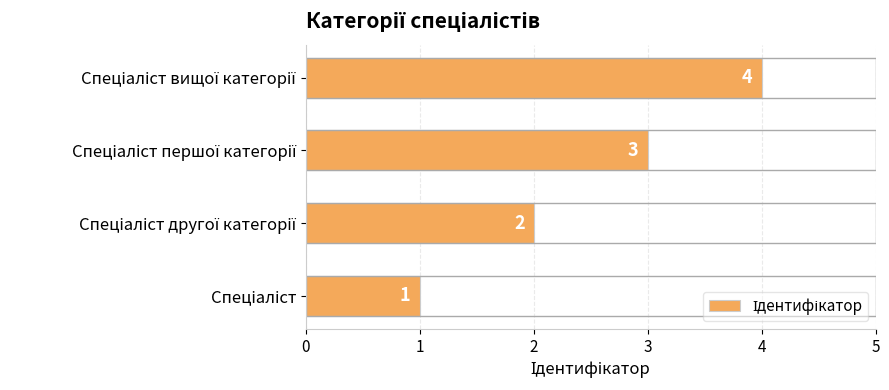

How many values are between 2 and 4?

3